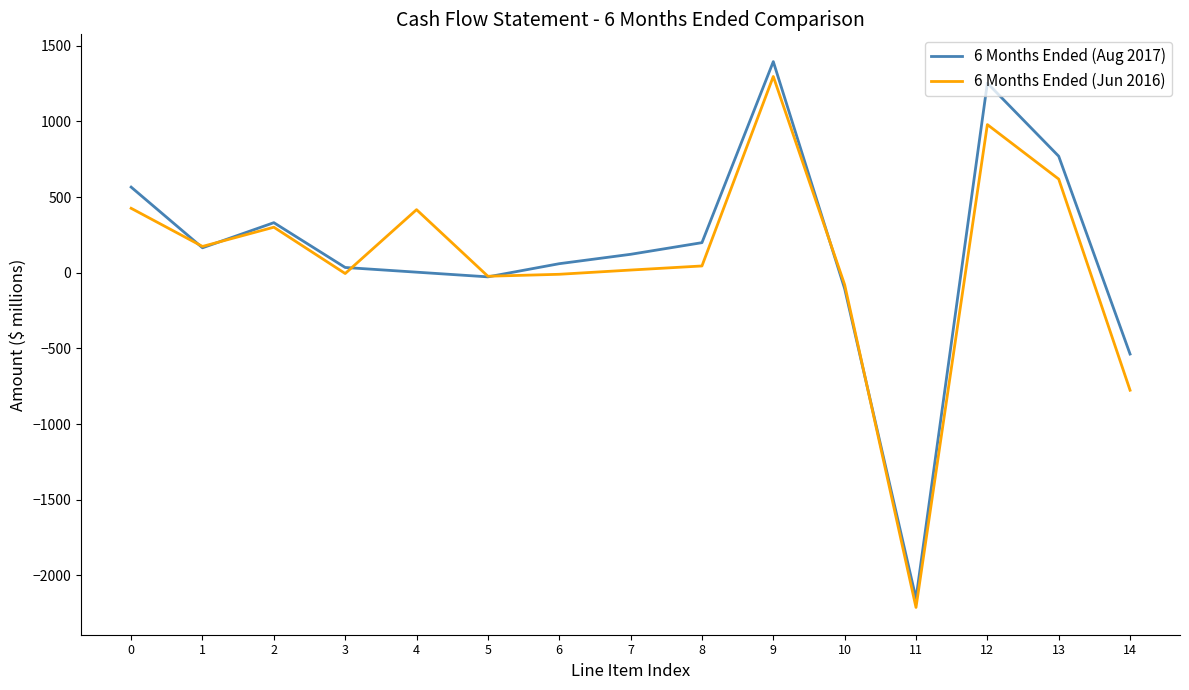

At which label is 6 Months Ended (Jun 2016) closest to -457?

14